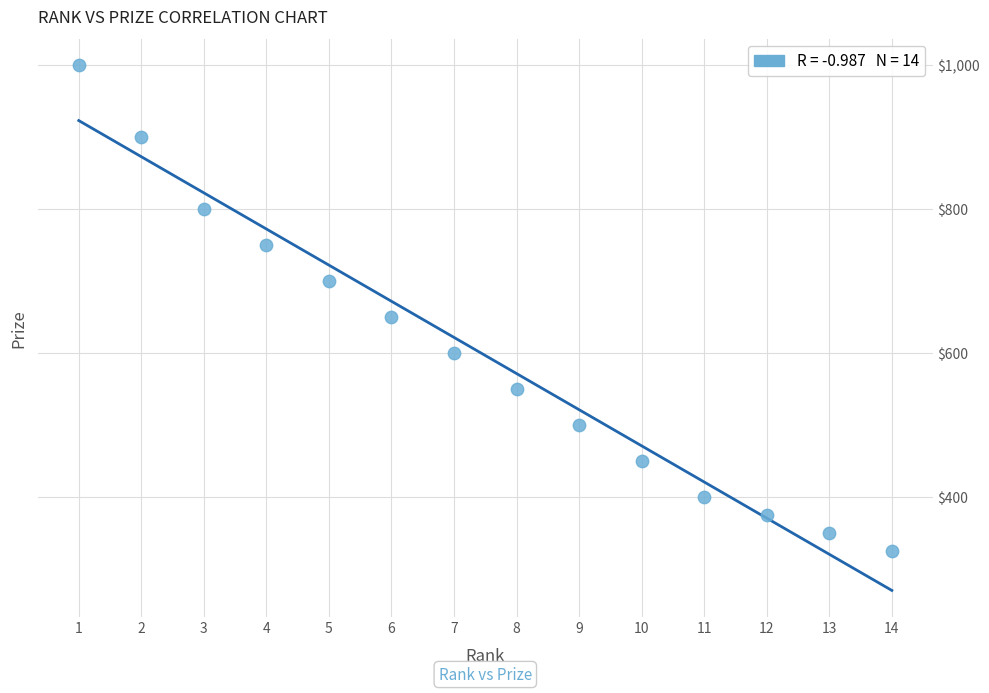

What Y value in the scatter plot is closest to 662?

650